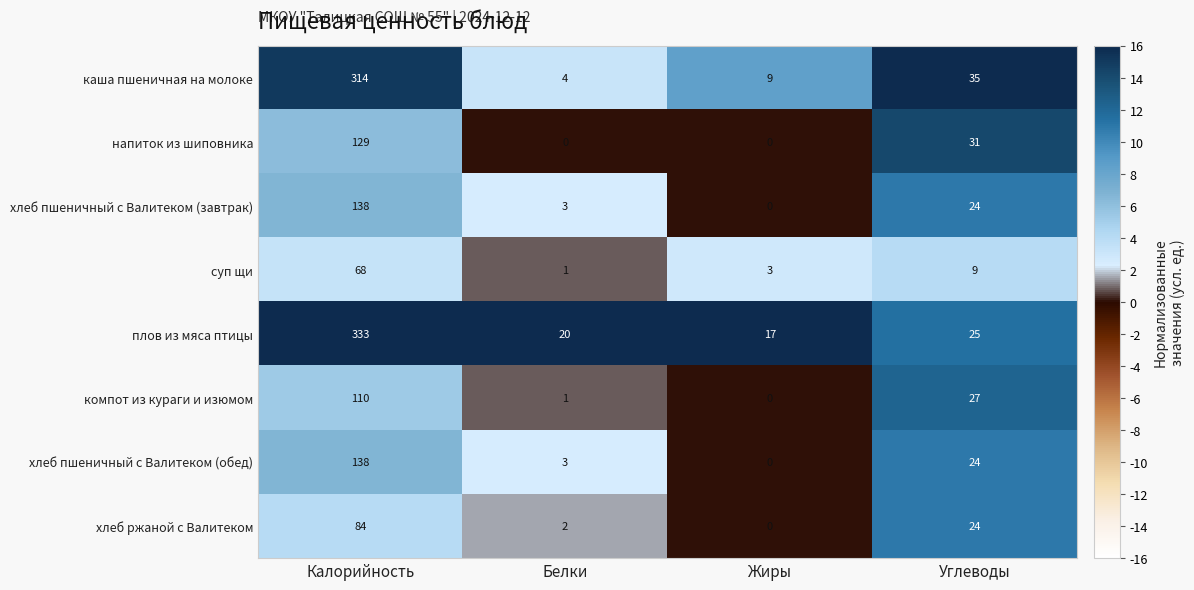

Where is плов из мяса птицы nearest to the value 175?

Углеводы